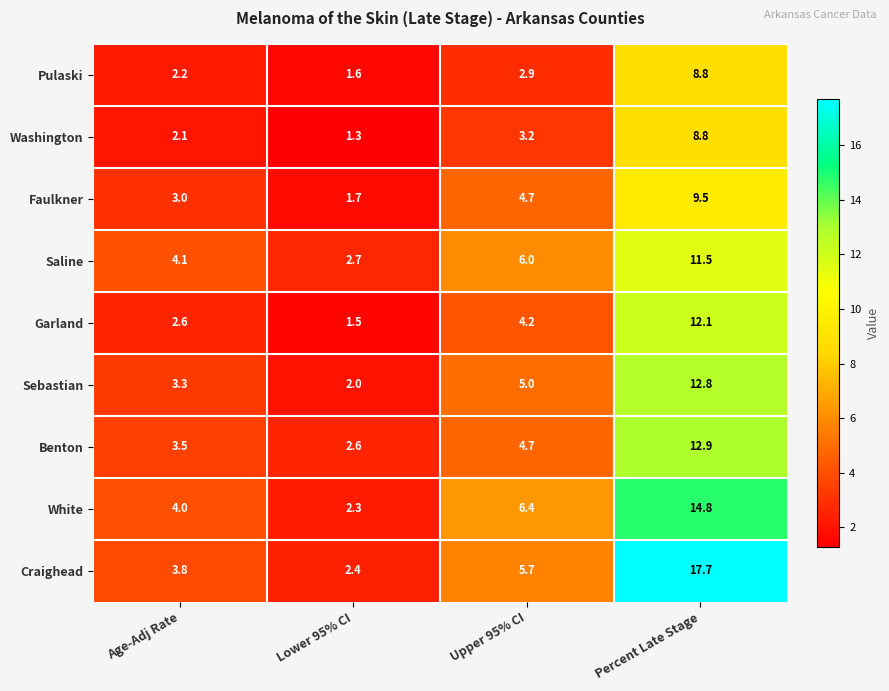

What is the smallest value displayed?

1.3